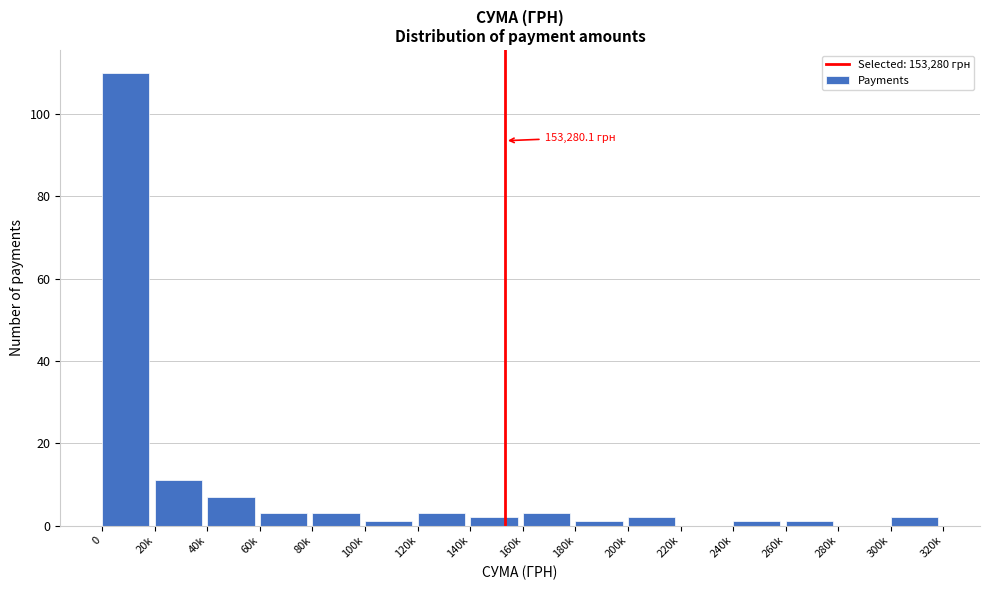

Reading right to left, what are all the values shown in this chart?

300k=2	280k=0	260k=1	240k=1	220k=0	200k=2	180k=1	160k=3	140k=2	120k=3	100k=1	80k=3	60k=3	40k=7	20k=11	0=110